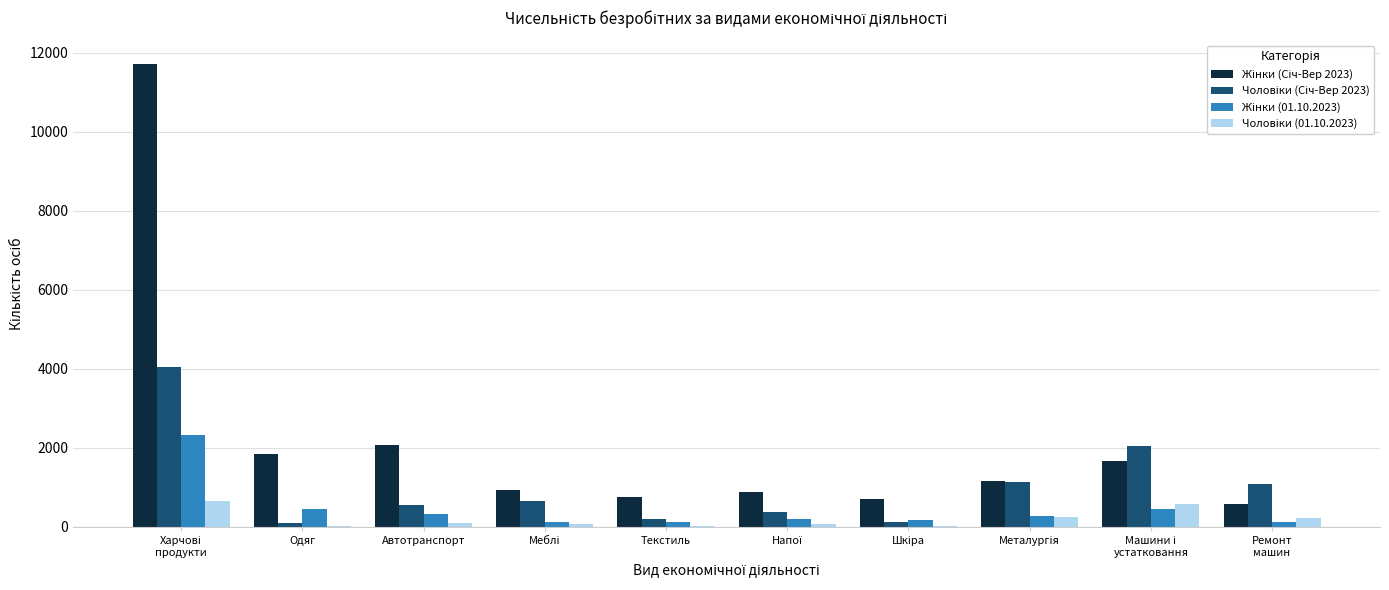

Are the bars horizontal?

No